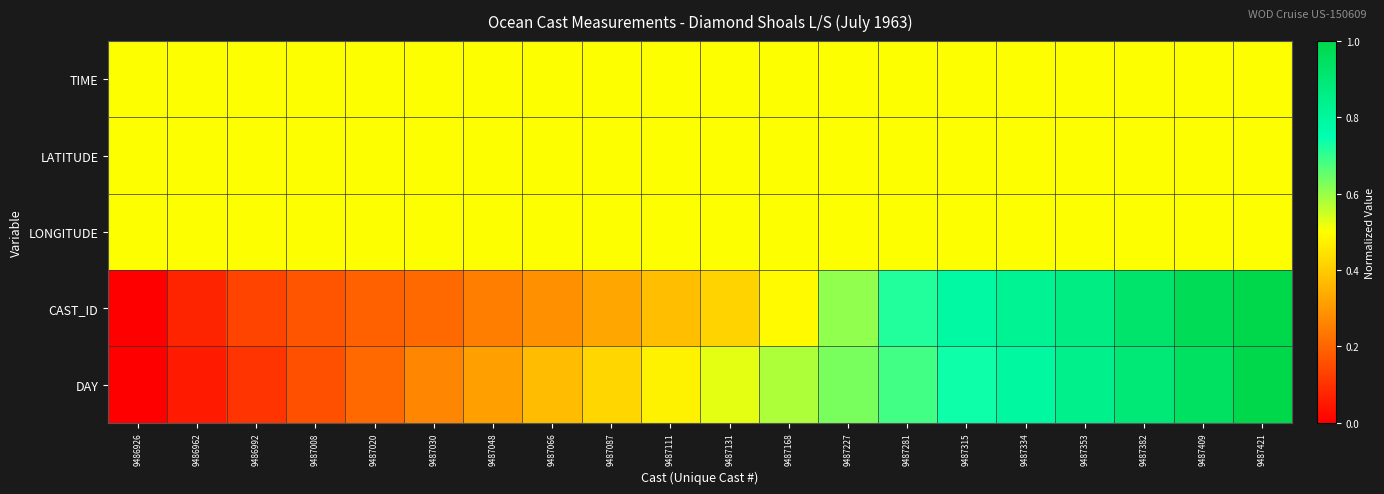

Reading left to right, what are all the values shown in this chart?

TIME: 9486926=0.5	9486962=0.5	9486992=0.5	9487008=0.5	9487020=0.5	9487030=0.5	9487048=0.5	9487066=0.5	9487087=0.5	9487111=0.5	9487131=0.5	9487168=0.5	9487227=0.5	9487281=0.5	9487315=0.5	9487334=0.5	9487353=0.5	9487382=0.5	9487409=0.5	9487421=0.5
LATITUDE: 9486926=0.5	9486962=0.5	9486992=0.5	9487008=0.5	9487020=0.5	9487030=0.5	9487048=0.5	9487066=0.5	9487087=0.5	9487111=0.5	9487131=0.5	9487168=0.5	9487227=0.5	9487281=0.5	9487315=0.5	9487334=0.5	9487353=0.5	9487382=0.5	9487409=0.5	9487421=0.5
LONGITUDE: 9486926=0.5	9486962=0.5	9486992=0.5	9487008=0.5	9487020=0.5	9487030=0.5	9487048=0.5	9487066=0.5	9487087=0.5	9487111=0.5	9487131=0.5	9487168=0.5	9487227=0.5	9487281=0.5	9487315=0.5	9487334=0.5	9487353=0.5	9487382=0.5	9487409=0.5	9487421=0.5
CAST_ID: 9486926=0.0	9486962=0.1	9486992=0.1	9487008=0.2	9487020=0.2	9487030=0.2	9487048=0.2	9487066=0.3	9487087=0.3	9487111=0.4	9487131=0.4	9487168=0.5	9487227=0.6	9487281=0.7	9487315=0.8	9487334=0.8	9487353=0.9	9487382=0.9	9487409=1.0	9487421=1.0
DAY: 9486926=0.0	9486962=0.1	9486992=0.1	9487008=0.2	9487020=0.2	9487030=0.3	9487048=0.3	9487066=0.4	9487087=0.4	9487111=0.5	9487131=0.5	9487168=0.6	9487227=0.6	9487281=0.7	9487315=0.7	9487334=0.8	9487353=0.8	9487382=0.9	9487409=0.9	9487421=1.0